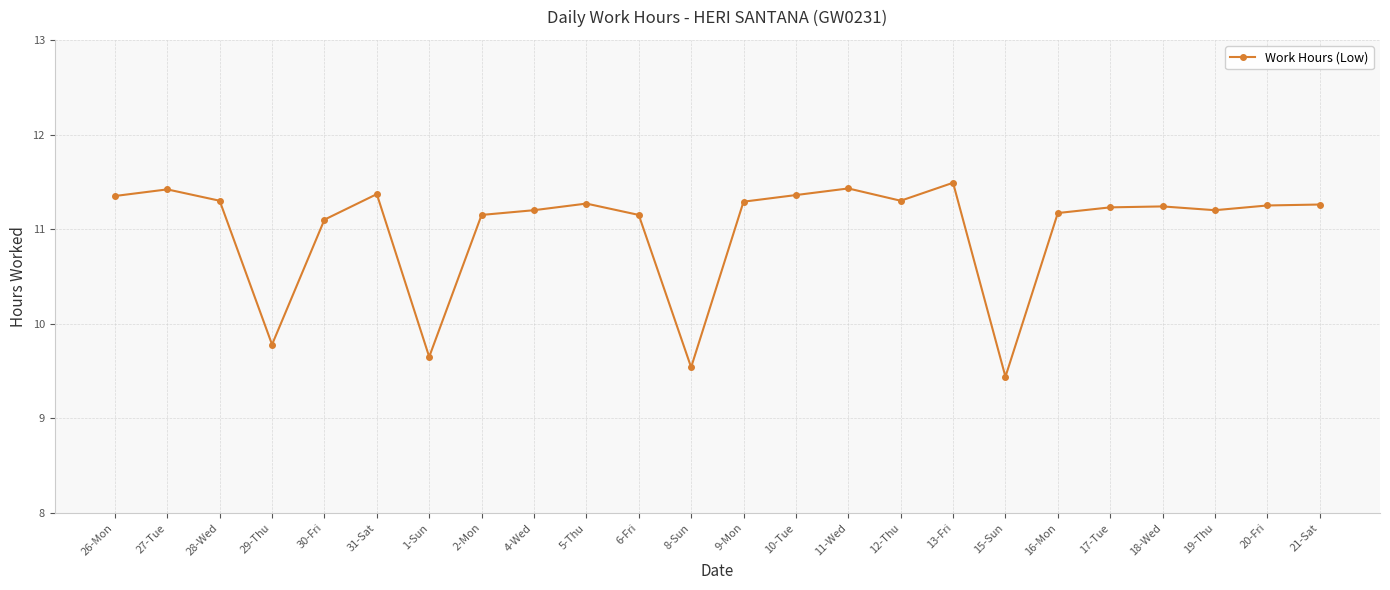

The value at 21-Sat is 3.9. True or false?

False